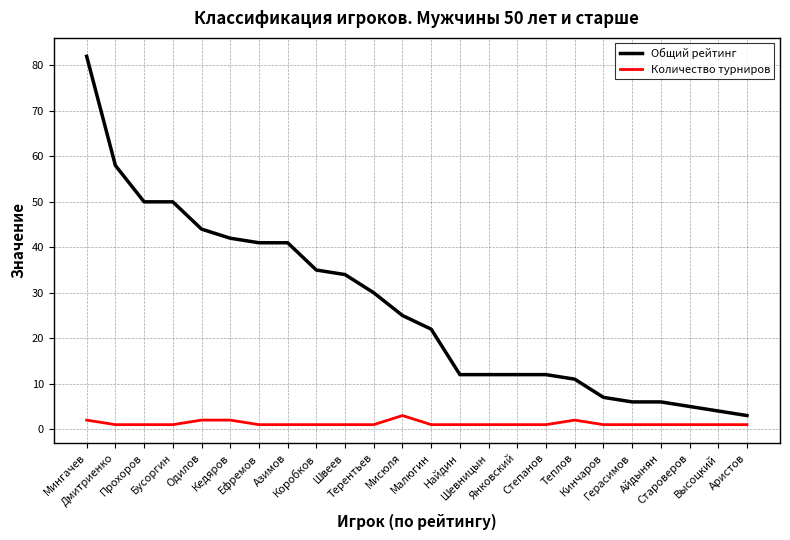

Where is Общий рейтинг nearest to the value 42?

Кедяров